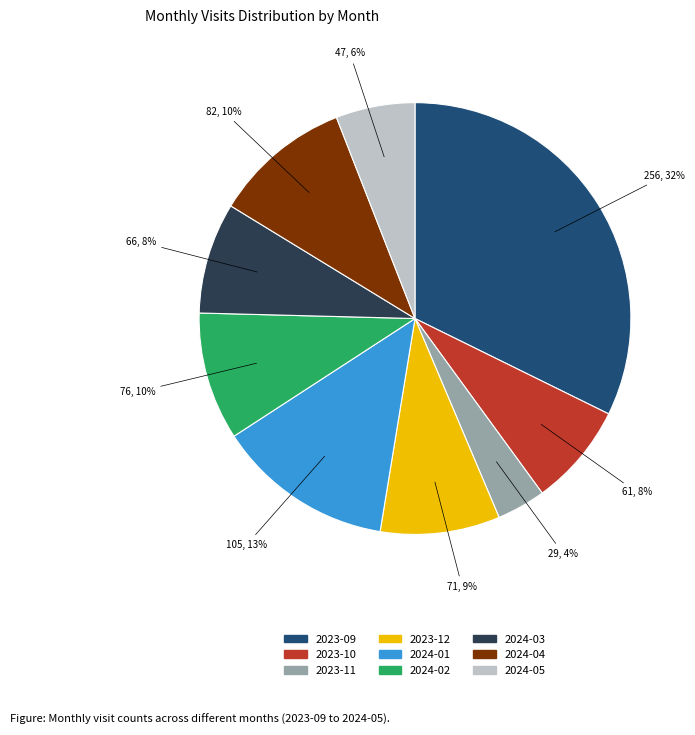

Is it true that 2024-05 is 6% of the pie?

True